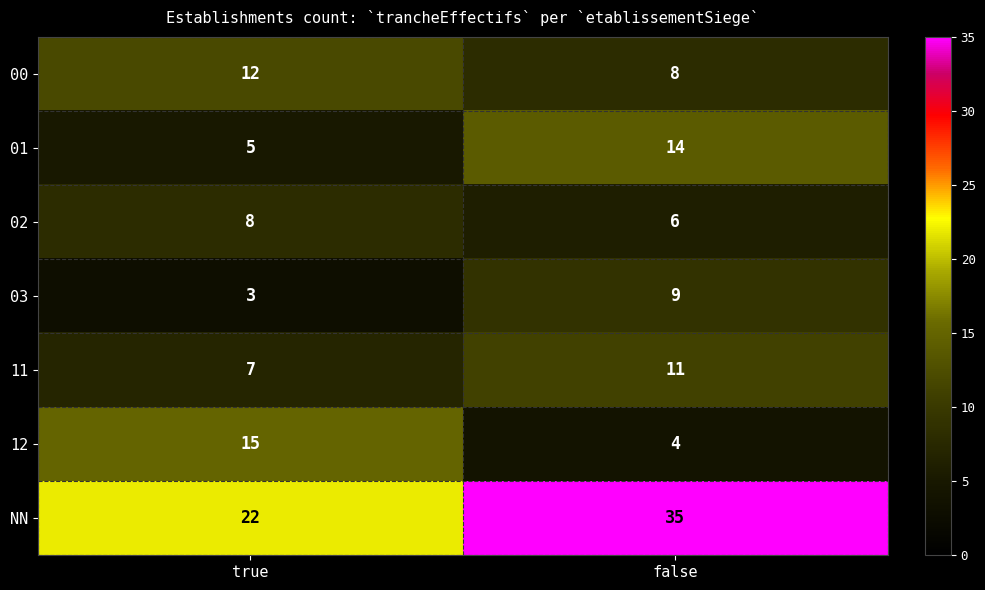

What value does the 02 series have at true?

8